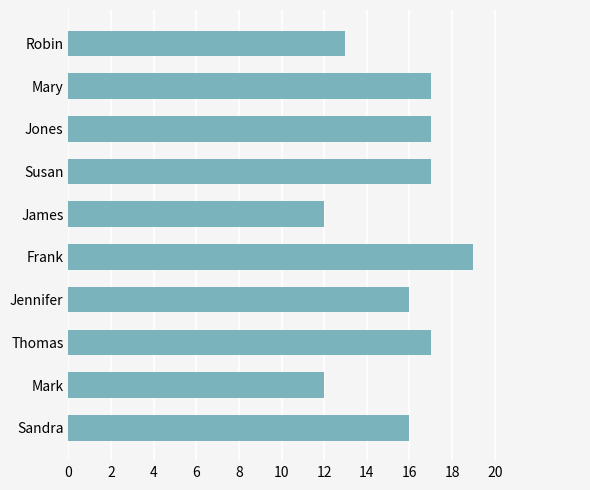

How many bars are there in total?

10